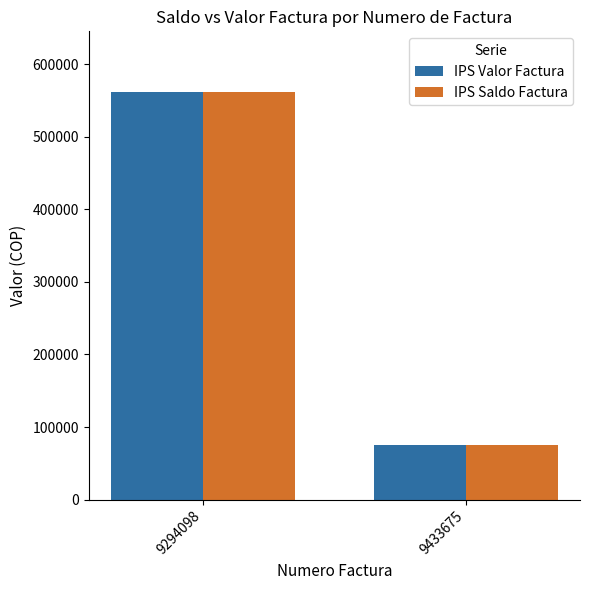

What is the total value across all series at 9294098?

1122400